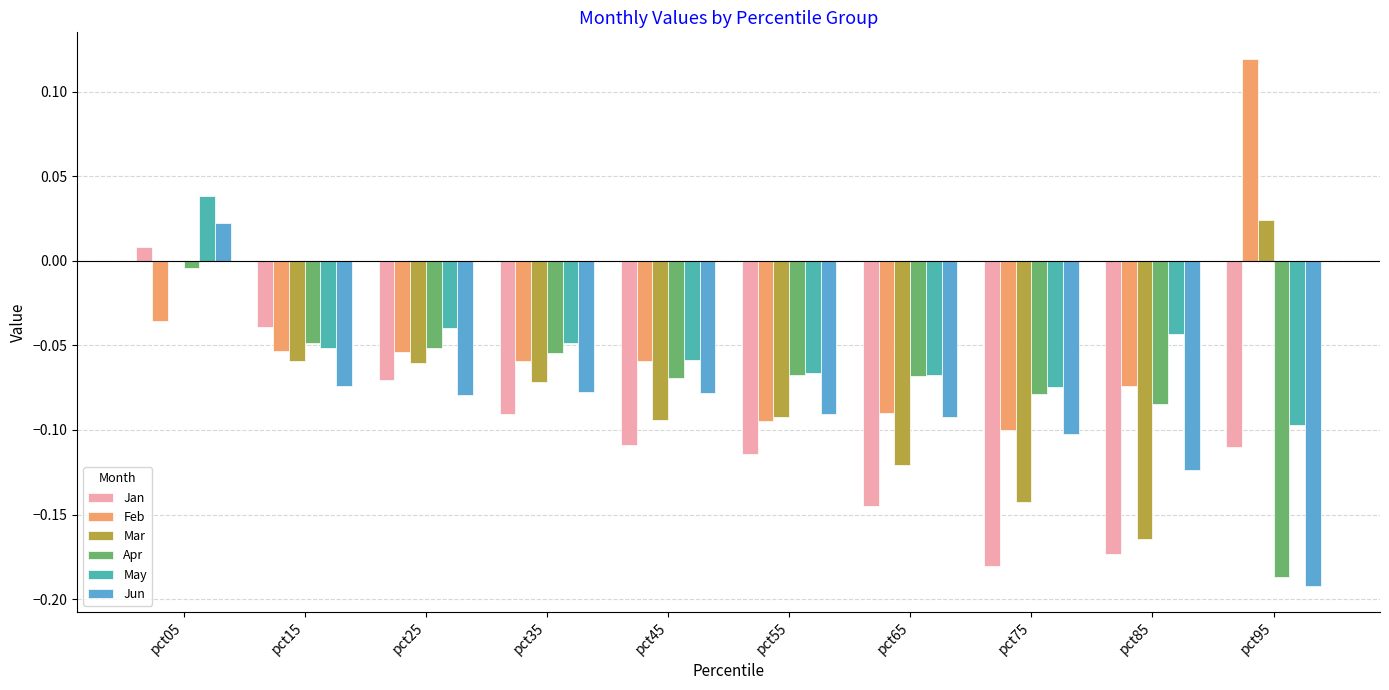

What is the sum of the Jan values at pct55 and pct75?

-0.3